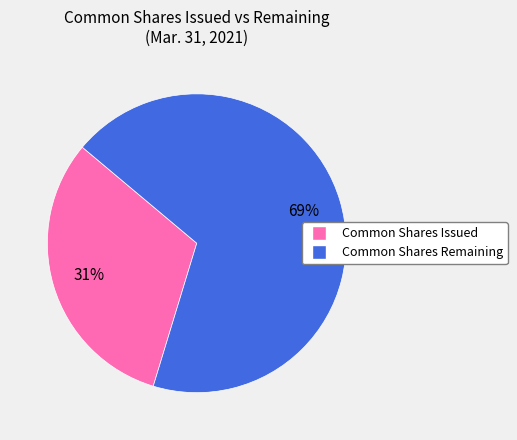

Is there a majority slice in this chart?

Yes